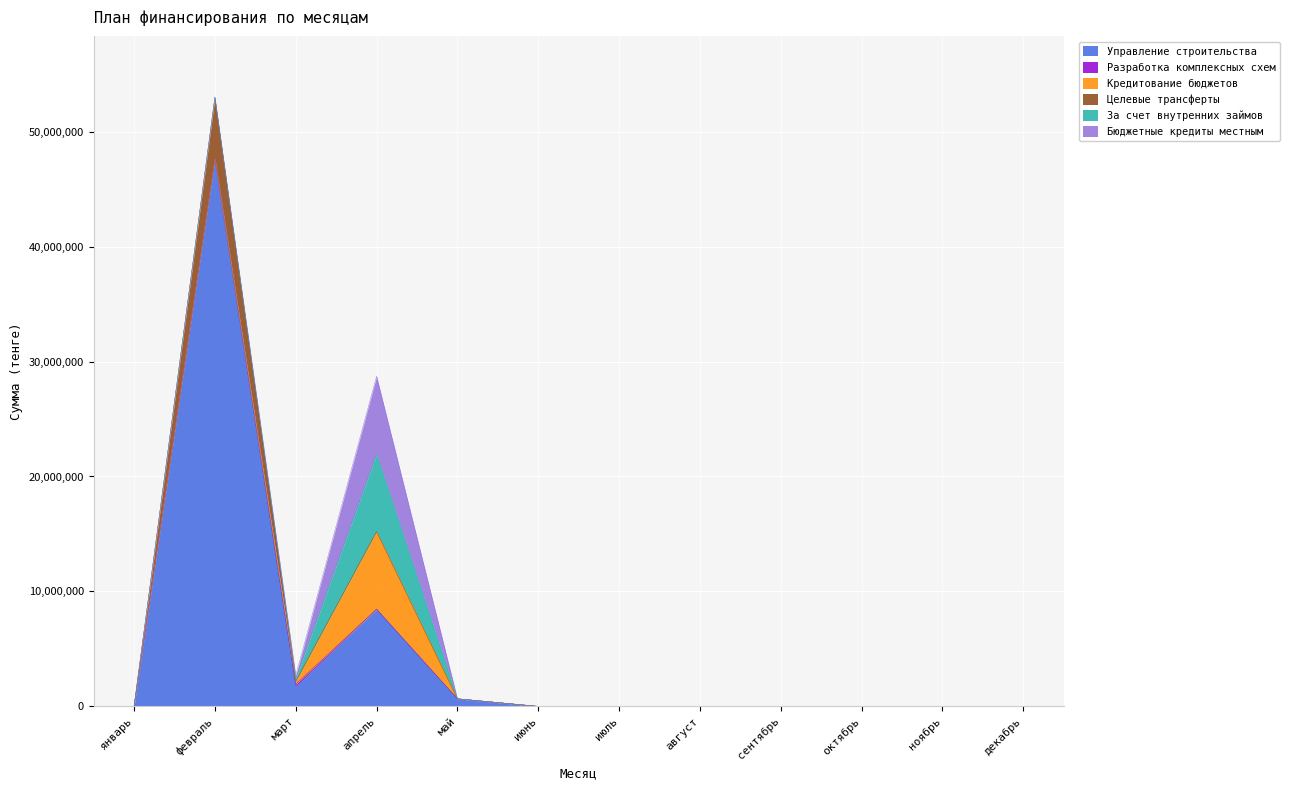

At how many categories does at least one series exceed 33782336?

1